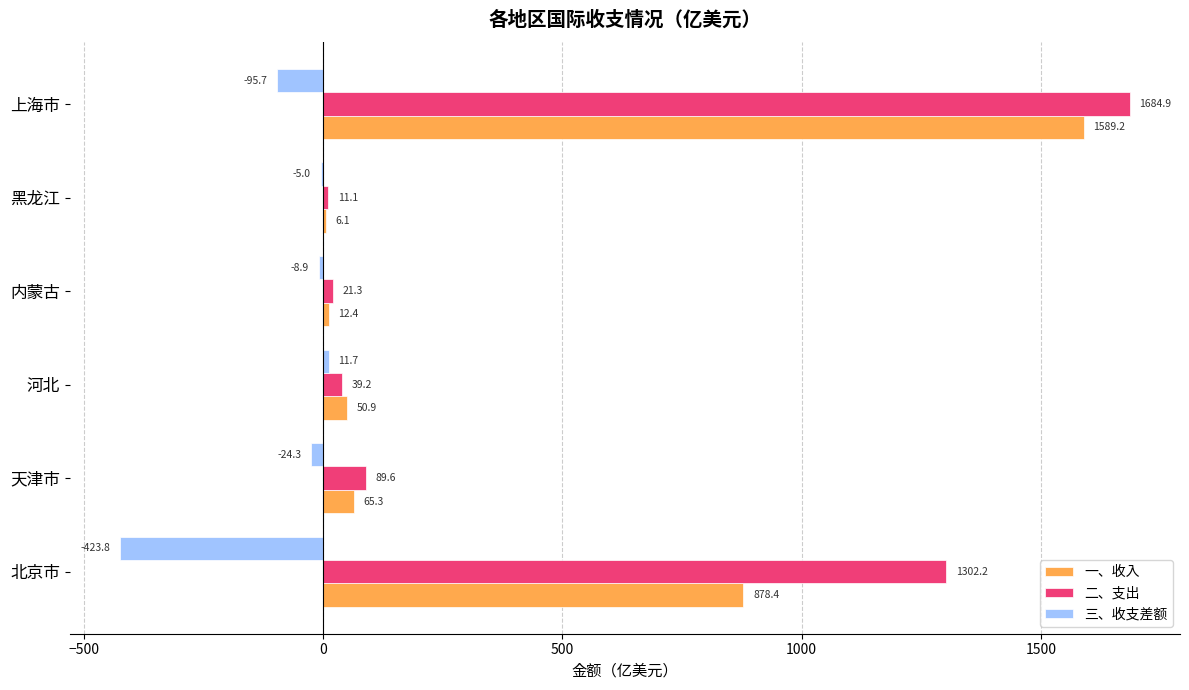

What is the maximum value for 三、收支差额?

11.7